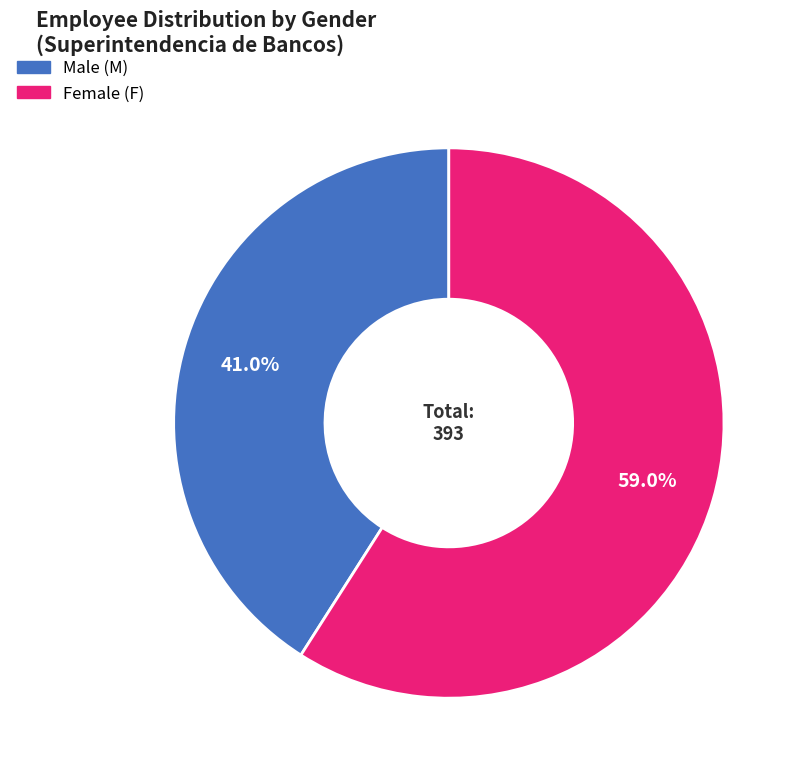

How many slices are in this pie chart?

2